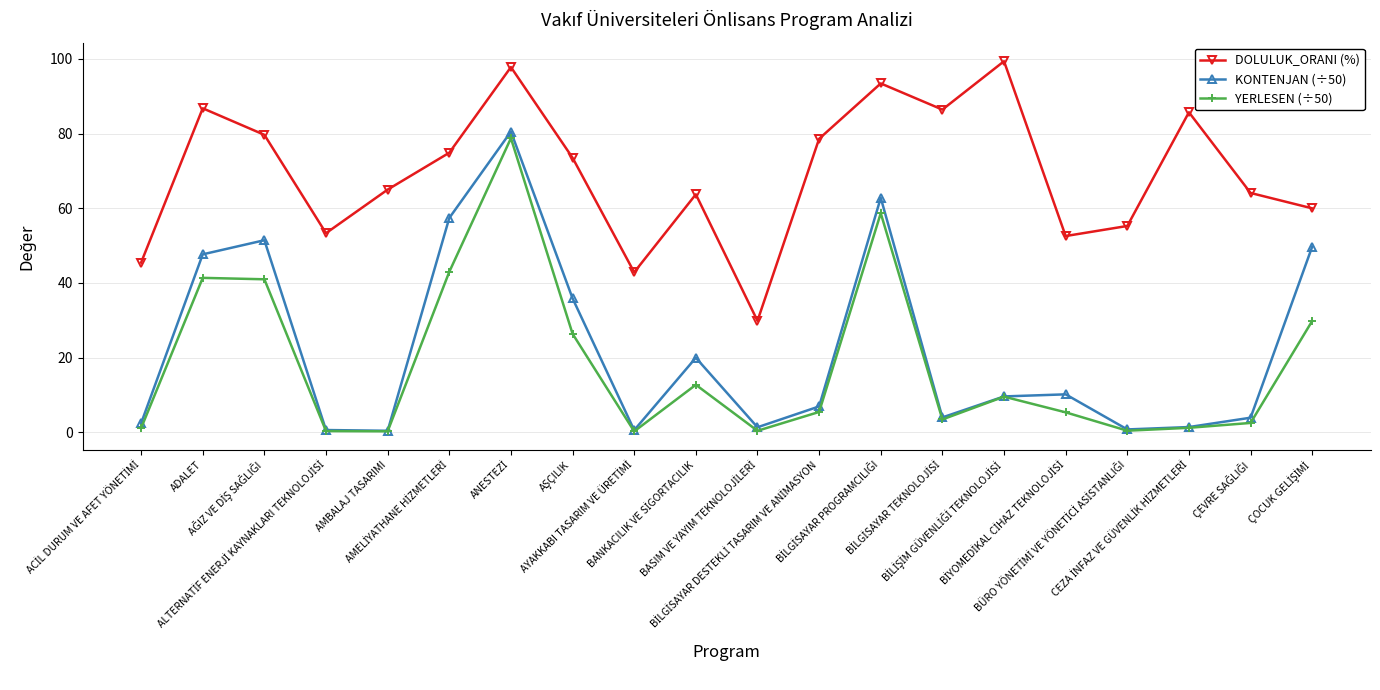

True or false: DOLULUK_ORANI (%) and KONTENJAN (÷50) cross at least once.

False